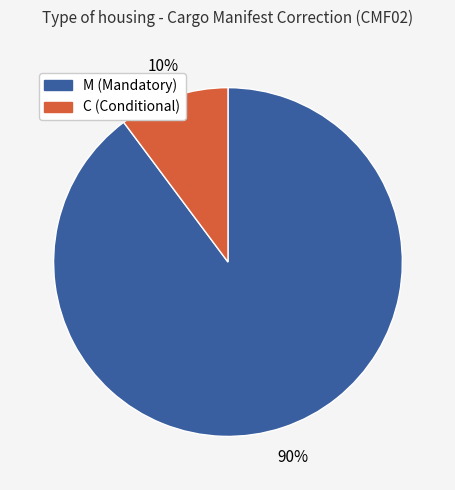

What percentage is the M slice, to the nearest percent?

90%